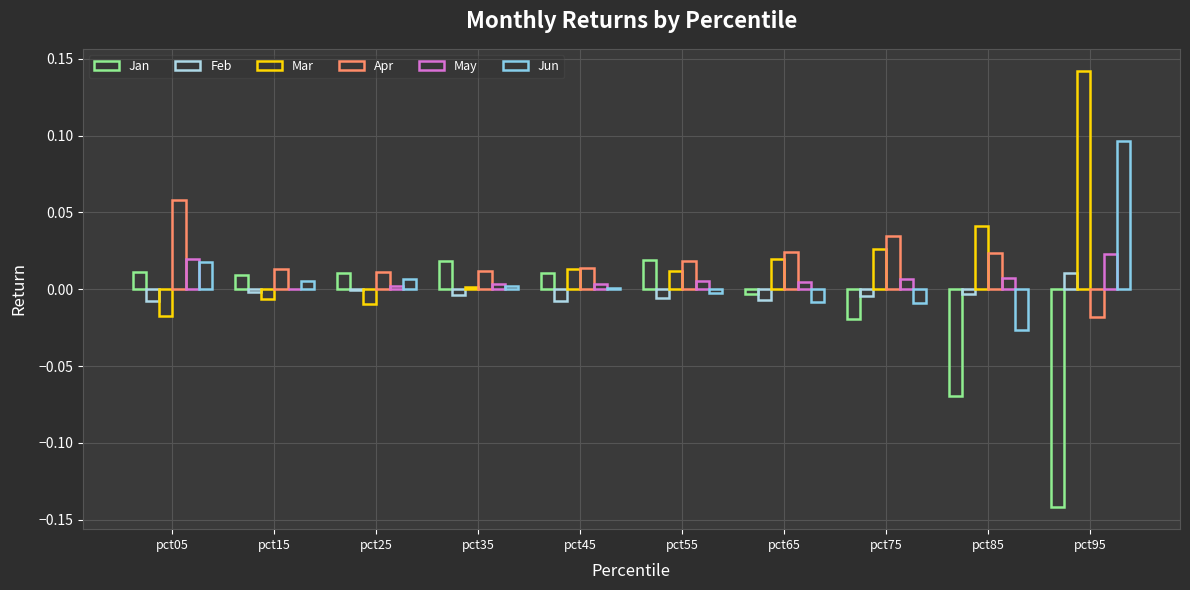

Rank the categories by Jun value from lowest to highest.

pct85, pct75, pct65, pct55, pct45, pct35, pct15, pct25, pct05, pct95